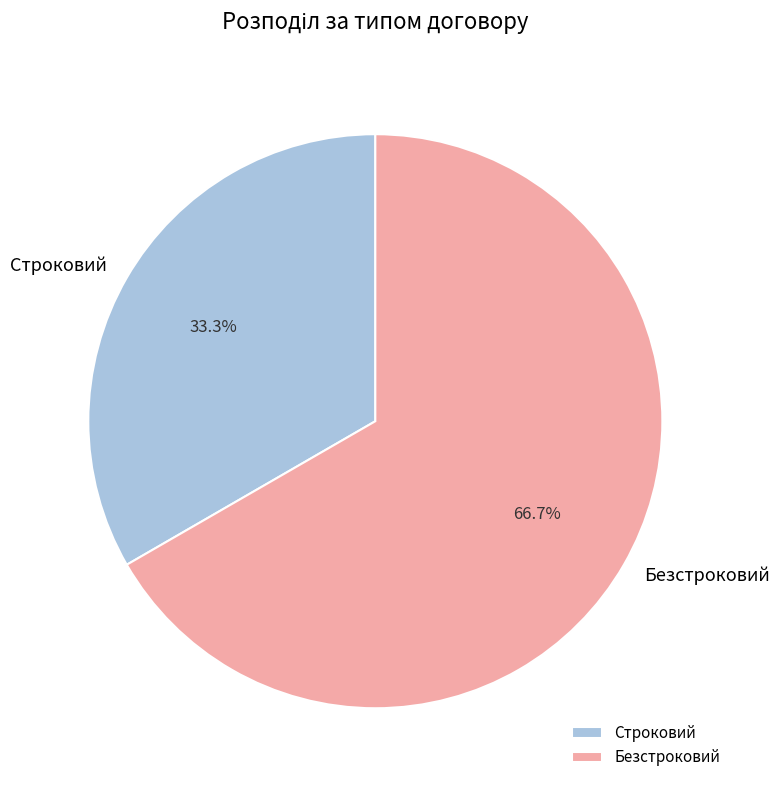

The Строковий slice represents 33% of the pie. True or false?

True